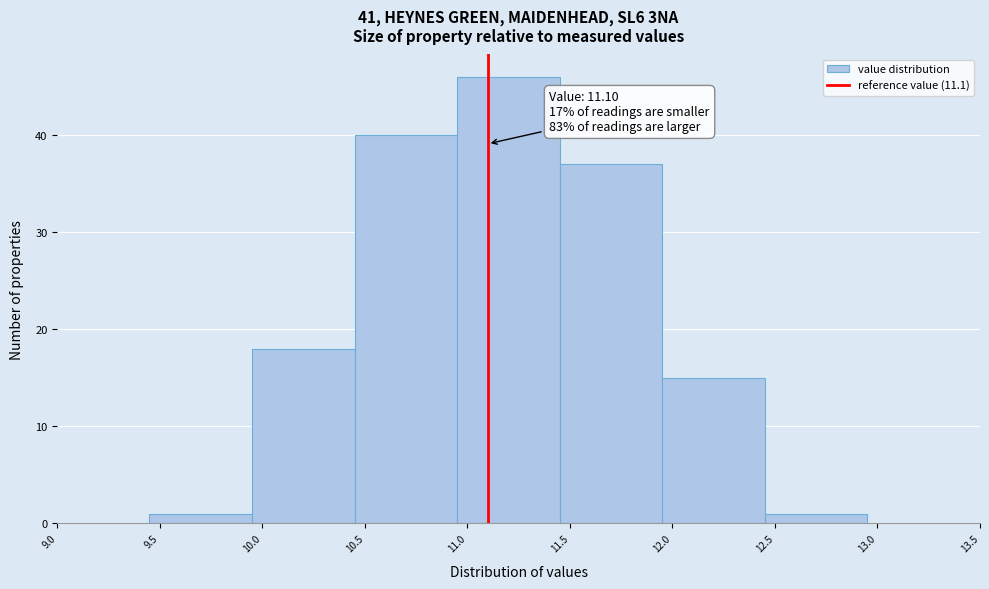

Which range on the x-axis has the tallest bar?

10.95 to 11.45